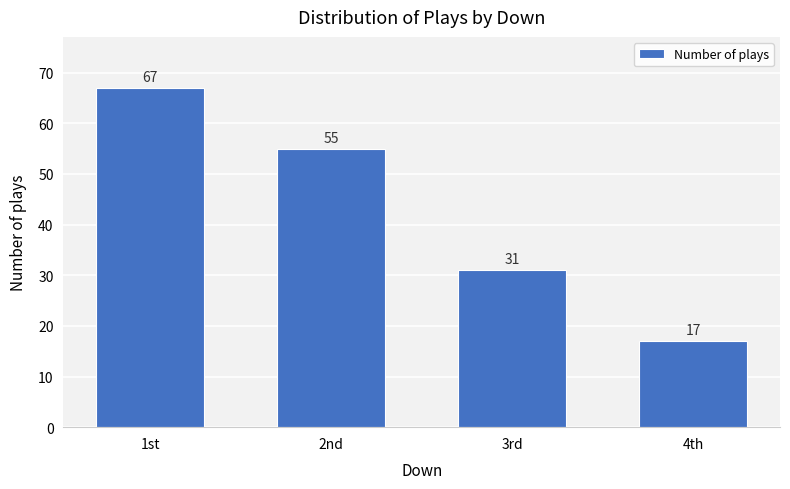

Reading left to right, extract all data points from this chart.

1st=67	2nd=55	3rd=31	4th=17